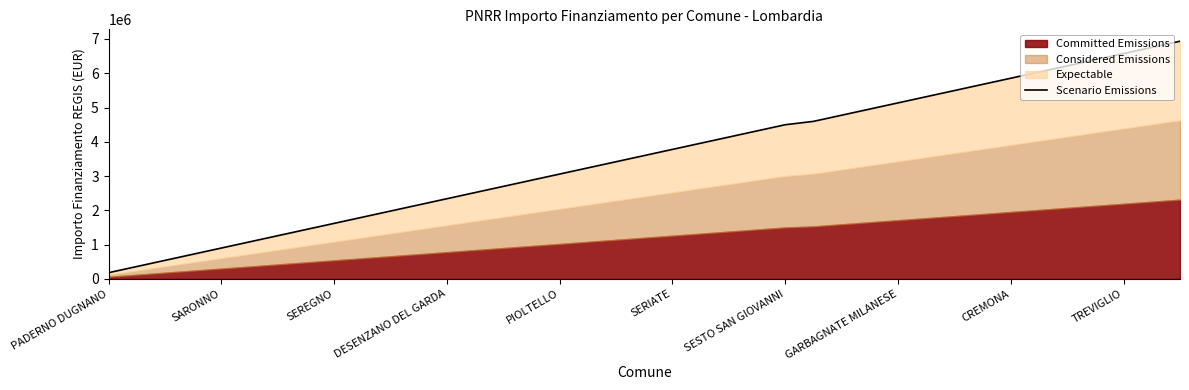

How many lines are shown in the chart?

1